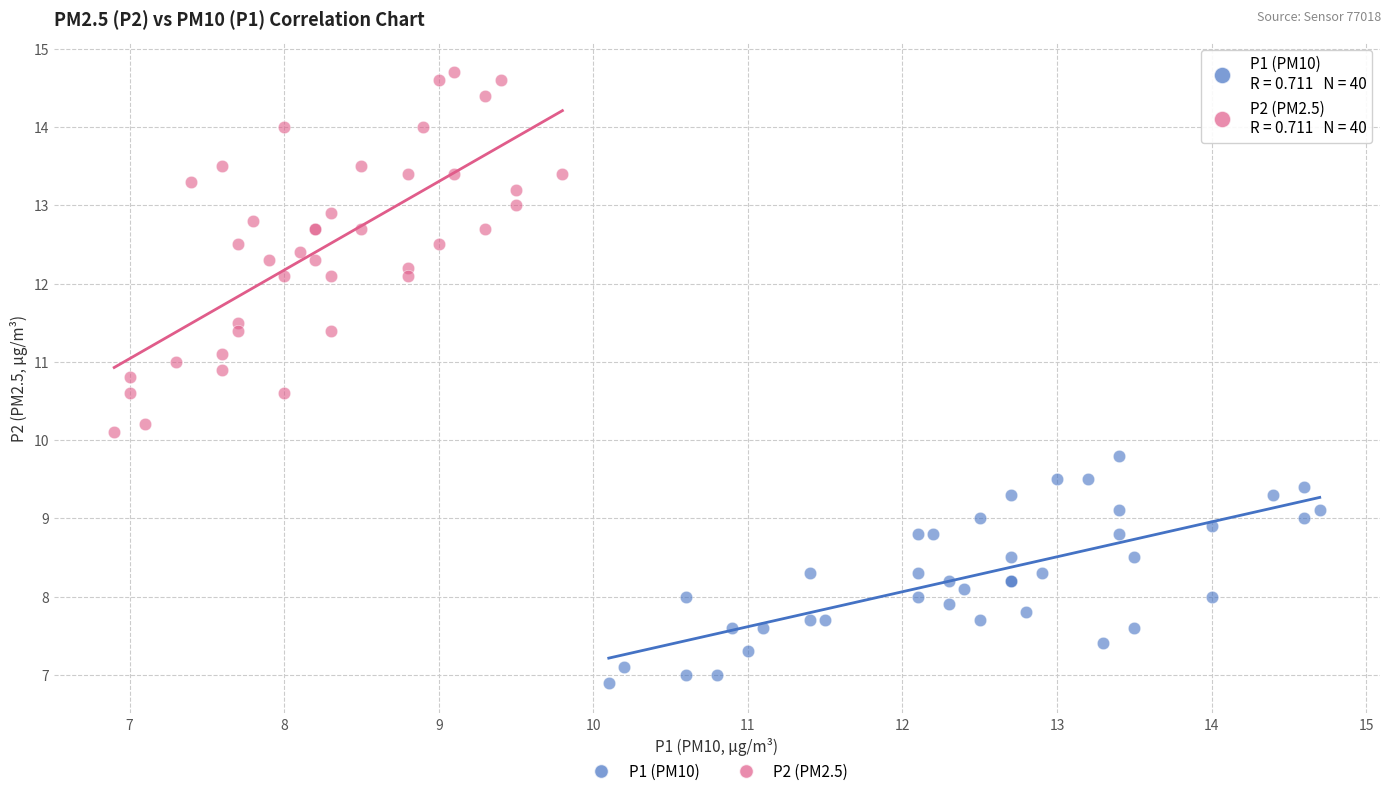

Which series reaches the minimum Y coordinate?

P1 (PM10)